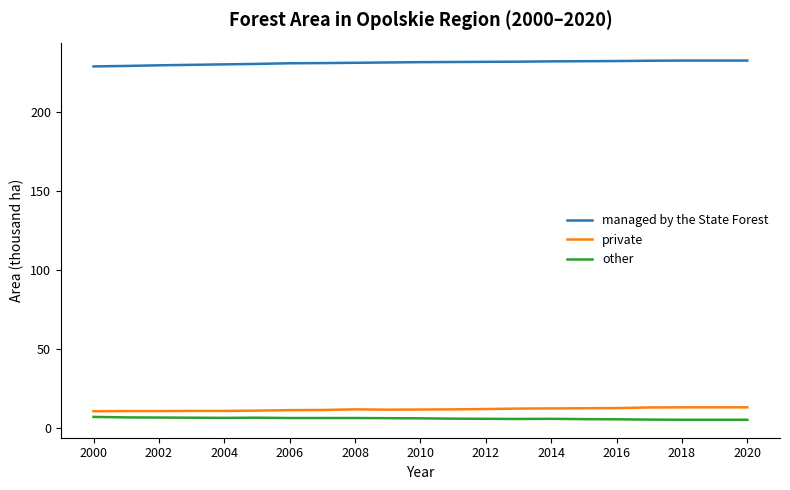

What is the lowest value of the private series?

10.5